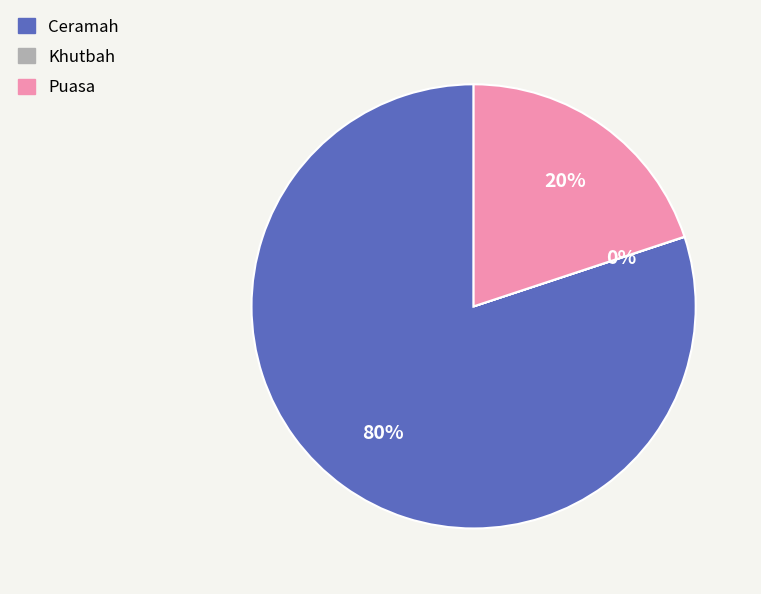

Does Puasa represent more than half of the total?

No